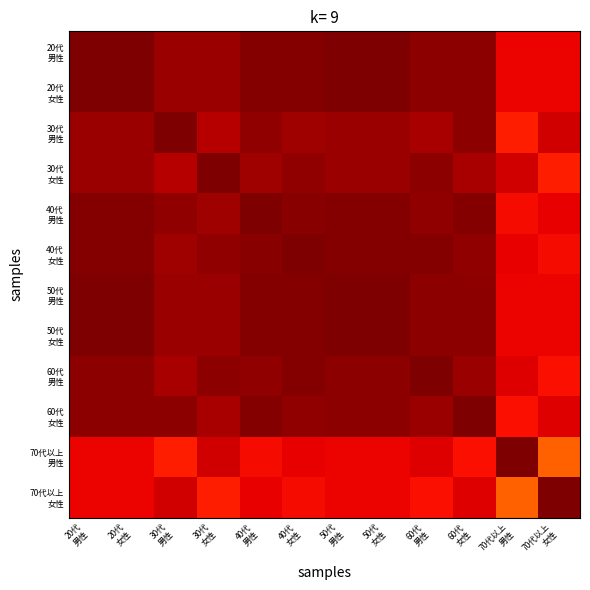

Count the number of categories in the chart.

12